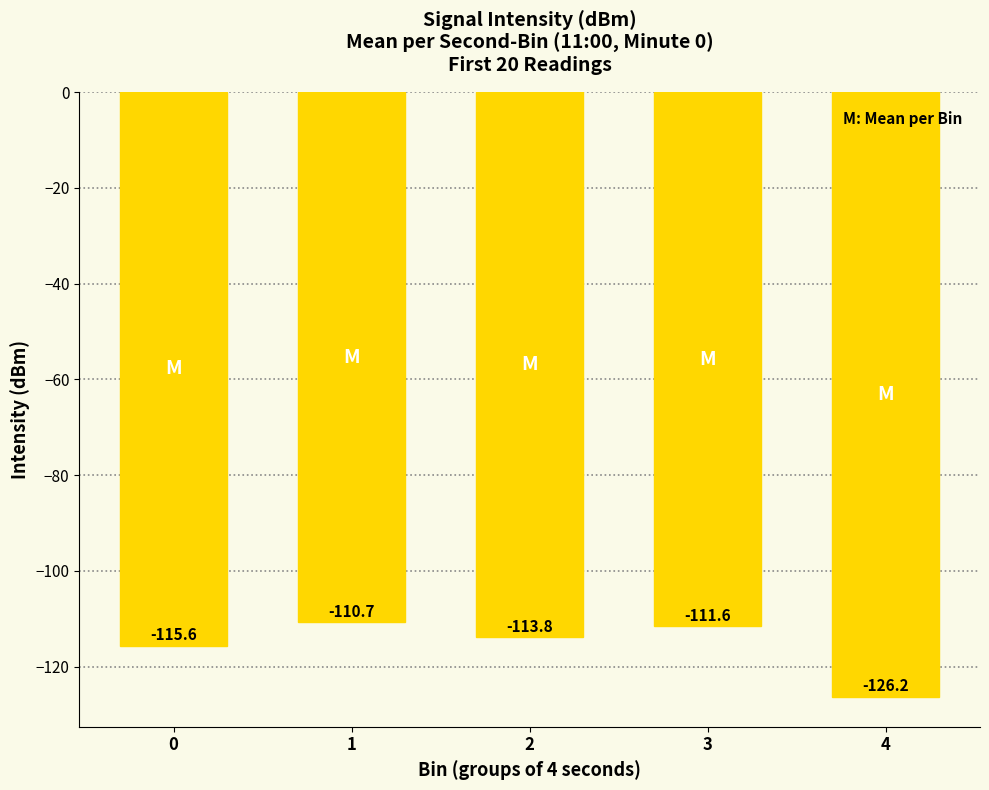

What is the difference between the maximum and minimum values?

15.5